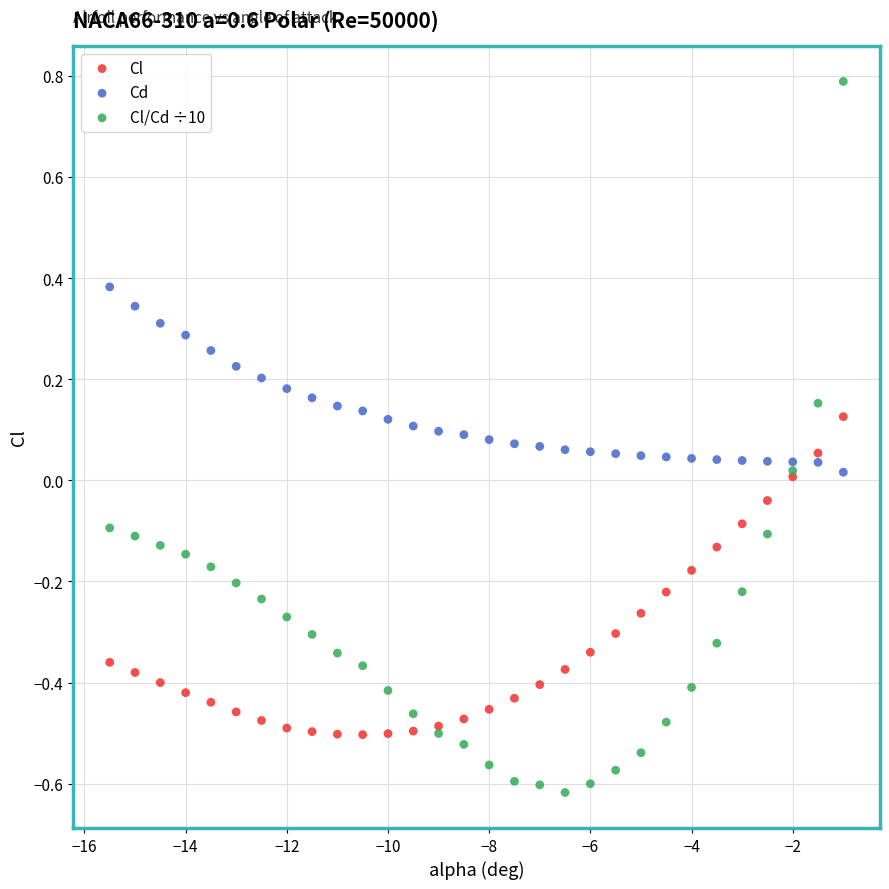

Which series reaches the minimum Y coordinate?

Cl/Cd ÷10